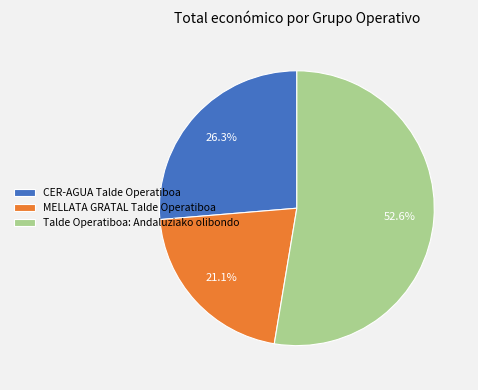

To the nearest percent, what is the combined percentage of Talde Operatiboa: Andaluziako olibondo and MELLATA GRATAL Talde Operatiboa?

74%